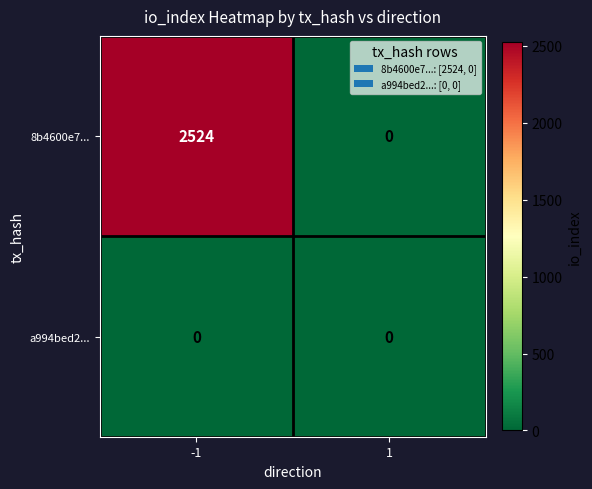

Reading right to left, extract all data points from this chart.

8b4600e7...: 1=0	-1=2524
a994bed2...: 1=0	-1=0